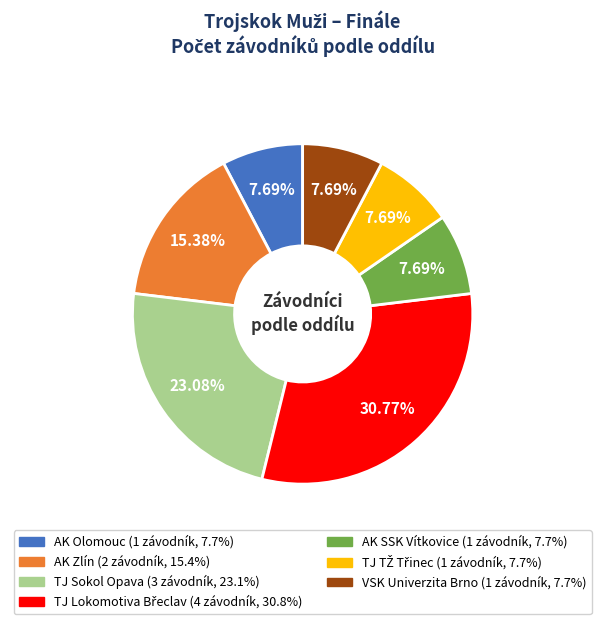

The AK Zlín slice represents 5% of the pie. True or false?

False